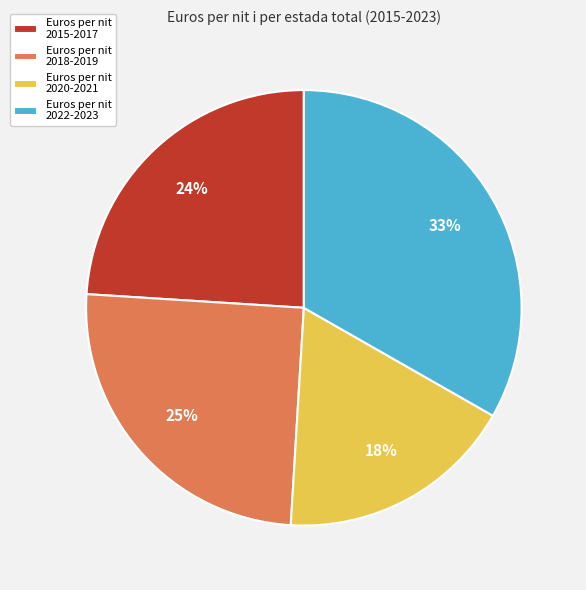

Which has a higher value, Euros per nit 2015-2017 or Euros per nit 2018-2019?

Euros per nit 2018-2019